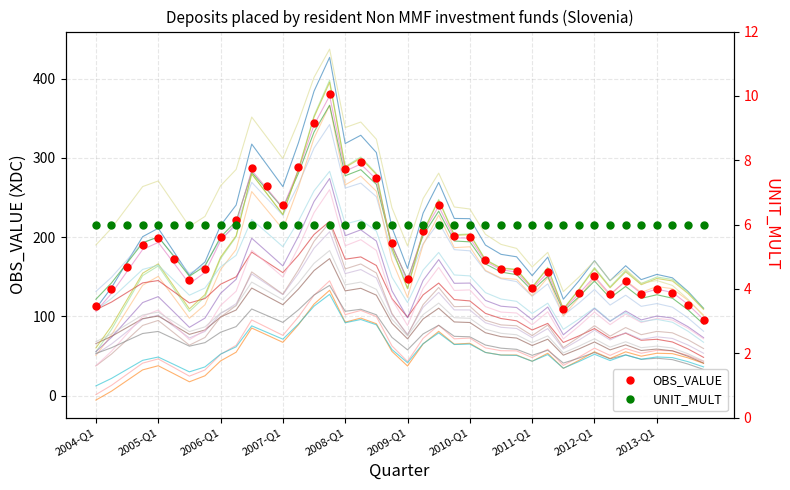

True or false: OBS_VALUE has more than 0 points higher than both neighbors.

True